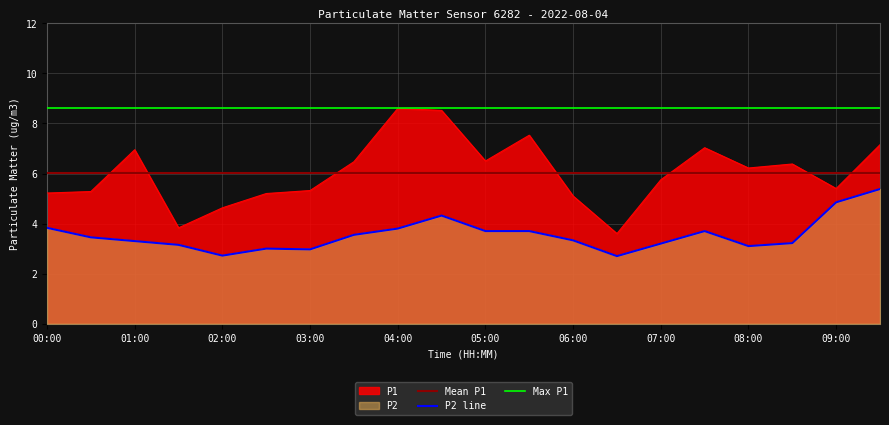

What is the spread (max minus min) of values at 09:00?

0.6